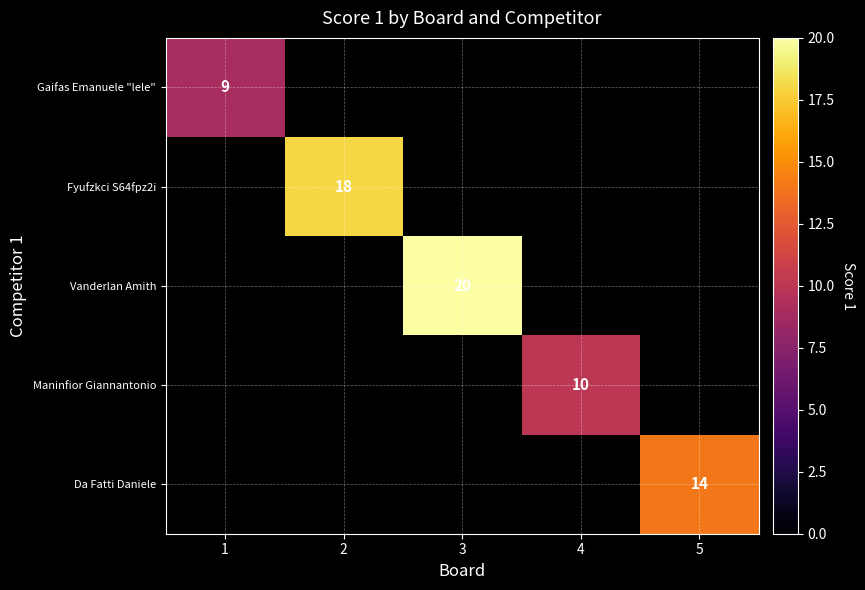

The Da Fatti Daniele series shows 14 at 5. True or false?

True